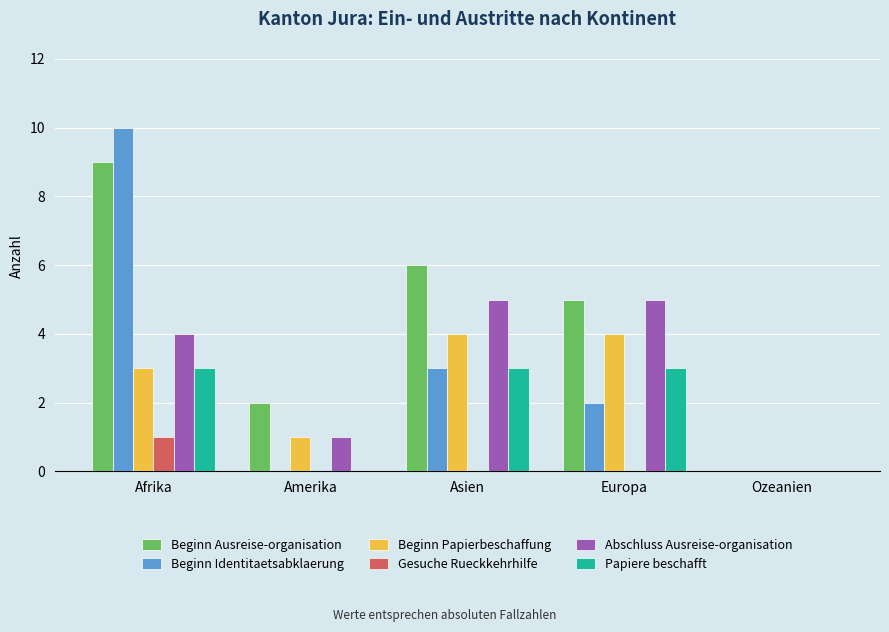

At which category is the sum across all series the highest?

Afrika